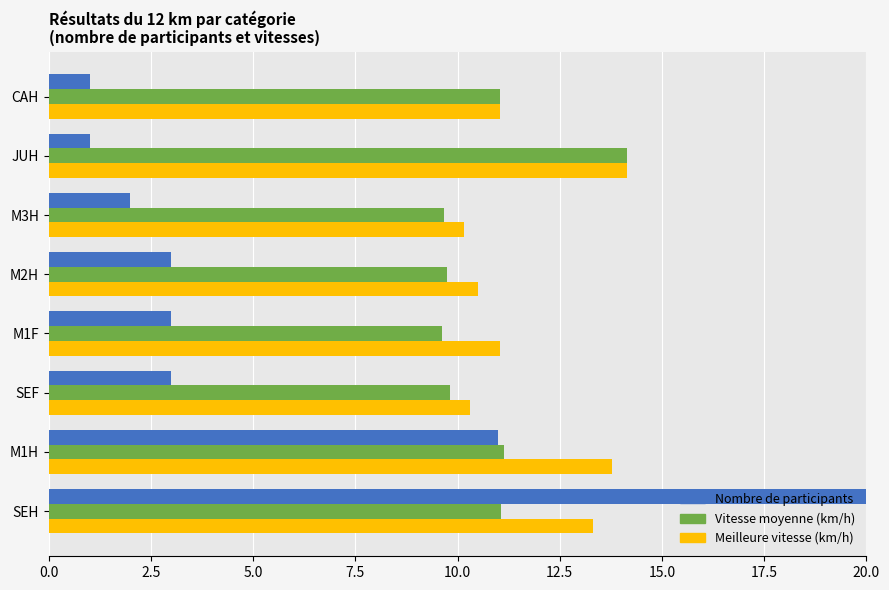

What is the spread (max minus min) of values at M2H?

7.5